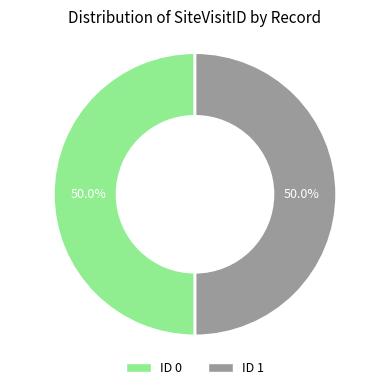

Is it true that ID 0 is 42% of the pie?

False